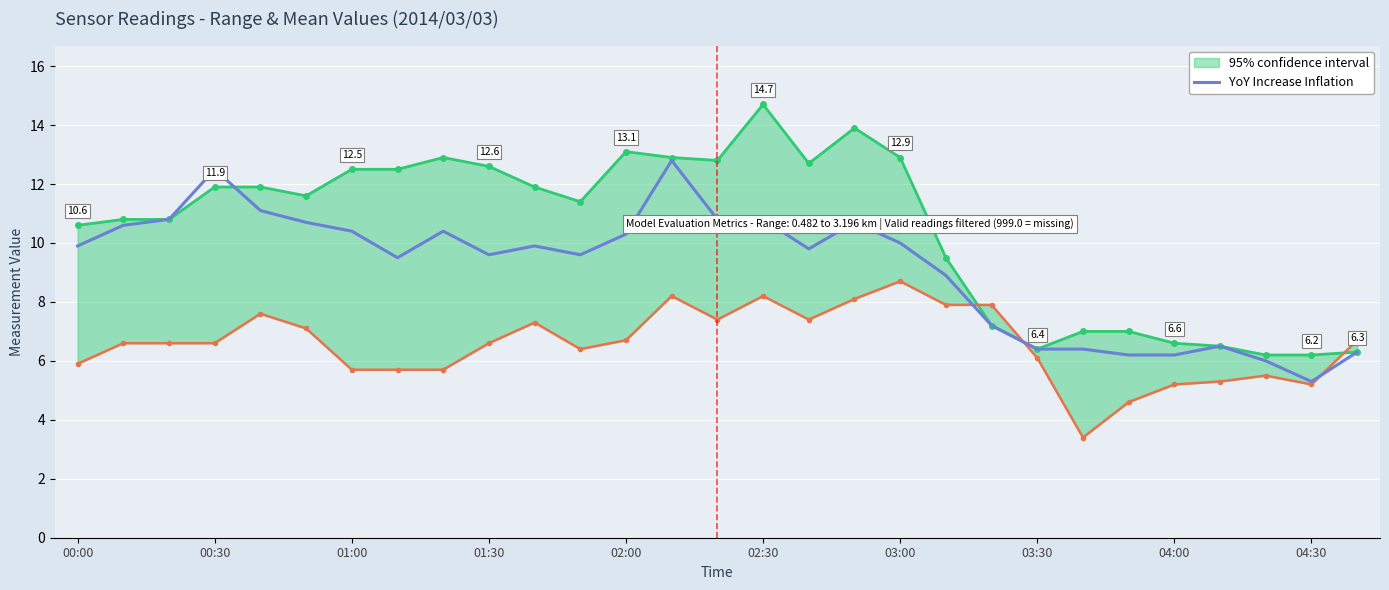

Rank the categories by value from lowest to highest.

27, 26, 23, 24, 28, 21, 22, 25, 20, 19, 03:30, 04:30, 11, 16, 00:00, 10, 18, 12, 03:00, 04:00, 00:30, 02:30, 17, 01:00, 14, 15, 02:00, 01:30, 13